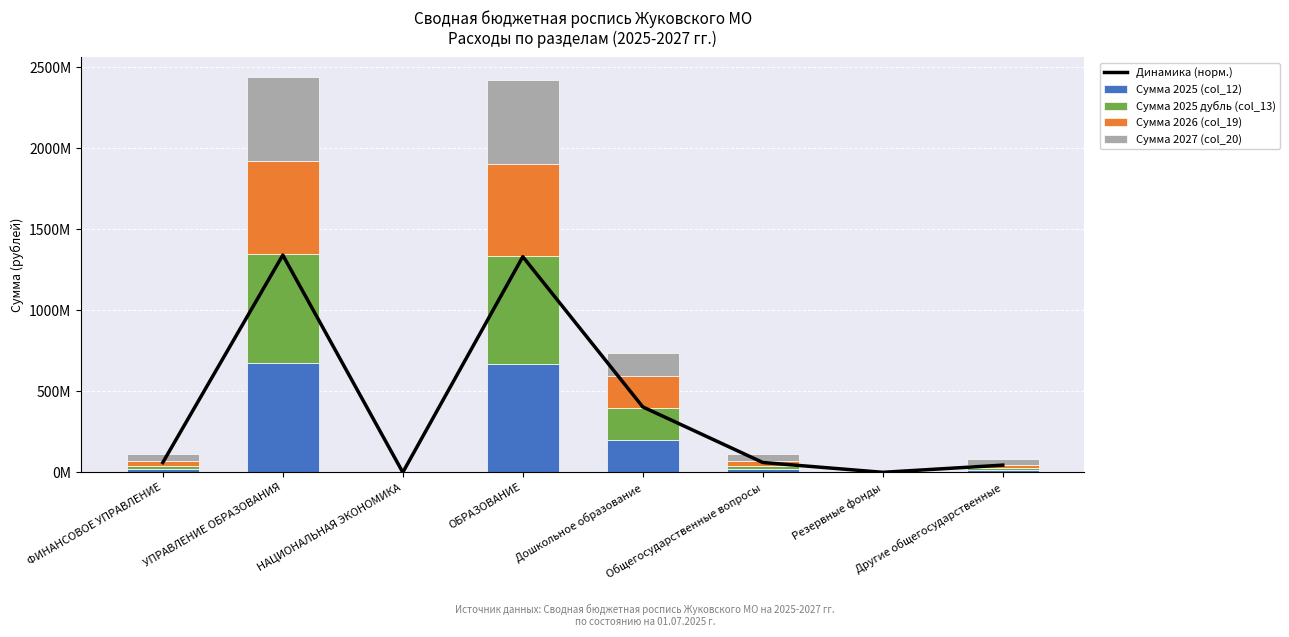

Is it true that Сумма 2025 (col_12) equals 1133195728.3 at ОБРАЗОВАНИЕ?

False